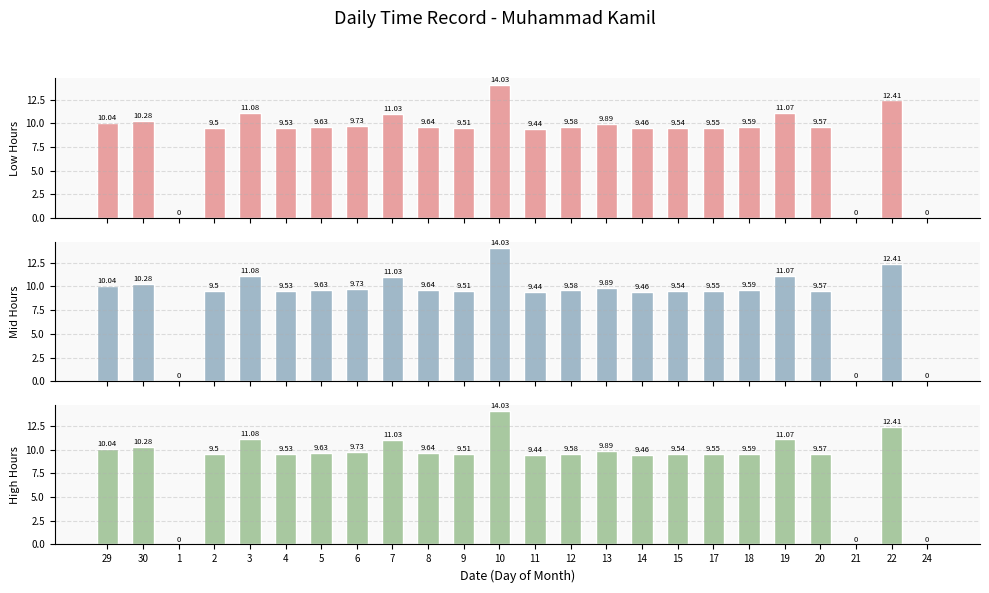

What is the label of the 16th bar from the right?

7